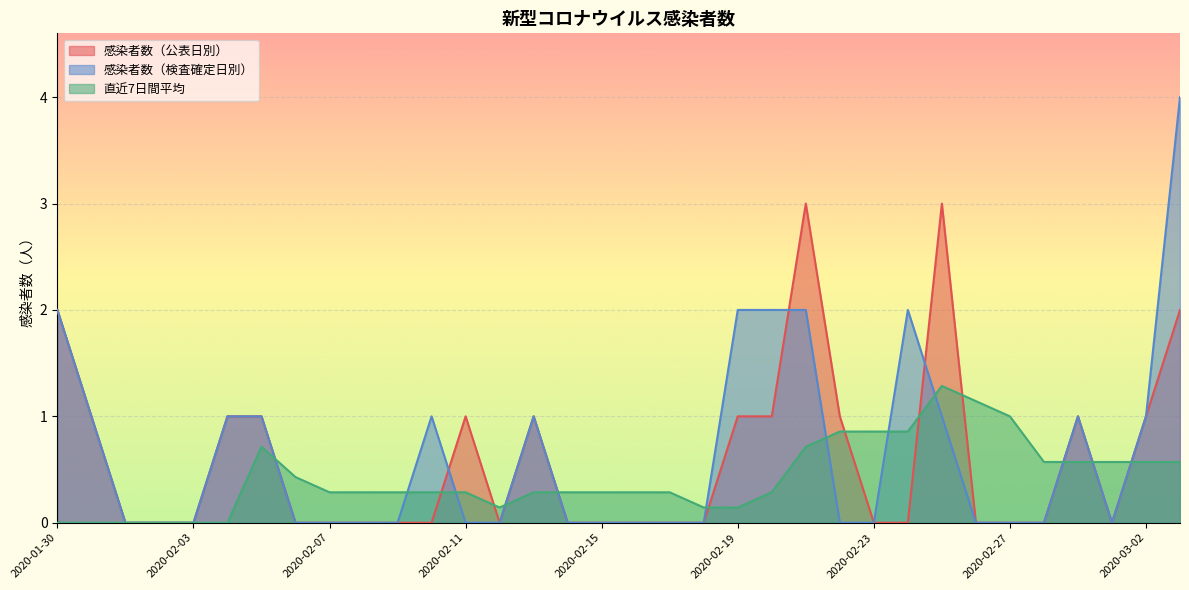

Reading right to left, extract all data points from this chart.

感染者数（公表日別）: 2020-03-03=2.0	2020-03-02=1.0	2020-03-01=0.0	2020-02-29=1.0	2020-02-28=0.0	2020-02-27=0.0	2020-02-26=0.0	2020-02-25=3.0	2020-02-24=0.0	2020-02-23=0.0	2020-02-22=1.0	2020-02-21=3.0	2020-02-20=1.0	2020-02-19=1.0	2020-02-18=0.0	2020-02-17=0.0	2020-02-16=0.0	2020-02-15=0.0	2020-02-14=0.0	2020-02-13=1.0	2020-02-12=0.0	2020-02-11=1.0	2020-02-10=0.0	2020-02-09=0.0	2020-02-08=0.0	2020-02-07=0.0	2020-02-06=0.0	2020-02-05=1.0	2020-02-04=1.0	2020-02-03=0.0	2020-02-02=0.0	2020-02-01=0.0	2020-01-31=1.0	2020-01-30=2.0
感染者数（検査確定日別）: 2020-03-03=4.0	2020-03-02=1.0	2020-03-01=0.0	2020-02-29=1.0	2020-02-28=0.0	2020-02-27=0.0	2020-02-26=0.0	2020-02-25=1.0	2020-02-24=2.0	2020-02-23=0.0	2020-02-22=0.0	2020-02-21=2.0	2020-02-20=2.0	2020-02-19=2.0	2020-02-18=0.0	2020-02-17=0.0	2020-02-16=0.0	2020-02-15=0.0	2020-02-14=0.0	2020-02-13=1.0	2020-02-12=0.0	2020-02-11=0.0	2020-02-10=1.0	2020-02-09=0.0	2020-02-08=0.0	2020-02-07=0.0	2020-02-06=0.0	2020-02-05=1.0	2020-02-04=1.0	2020-02-03=0.0	2020-02-02=0.0	2020-02-01=0.0	2020-01-31=1.0	2020-01-30=2.0
直近7日間平均: 2020-03-03=0.6	2020-03-02=0.6	2020-03-01=0.6	2020-02-29=0.6	2020-02-28=0.6	2020-02-27=1.0	2020-02-26=1.1	2020-02-25=1.3	2020-02-24=0.9	2020-02-23=0.9	2020-02-22=0.9	2020-02-21=0.7	2020-02-20=0.3	2020-02-19=0.1	2020-02-18=0.1	2020-02-17=0.3	2020-02-16=0.3	2020-02-15=0.3	2020-02-14=0.3	2020-02-13=0.3	2020-02-12=0.1	2020-02-11=0.3	2020-02-10=0.3	2020-02-09=0.3	2020-02-08=0.3	2020-02-07=0.3	2020-02-06=0.4	2020-02-05=0.7	2020-02-04=0.0	2020-02-03=0.0	2020-02-02=0.0	2020-02-01=0.0	2020-01-31=0.0	2020-01-30=0.0